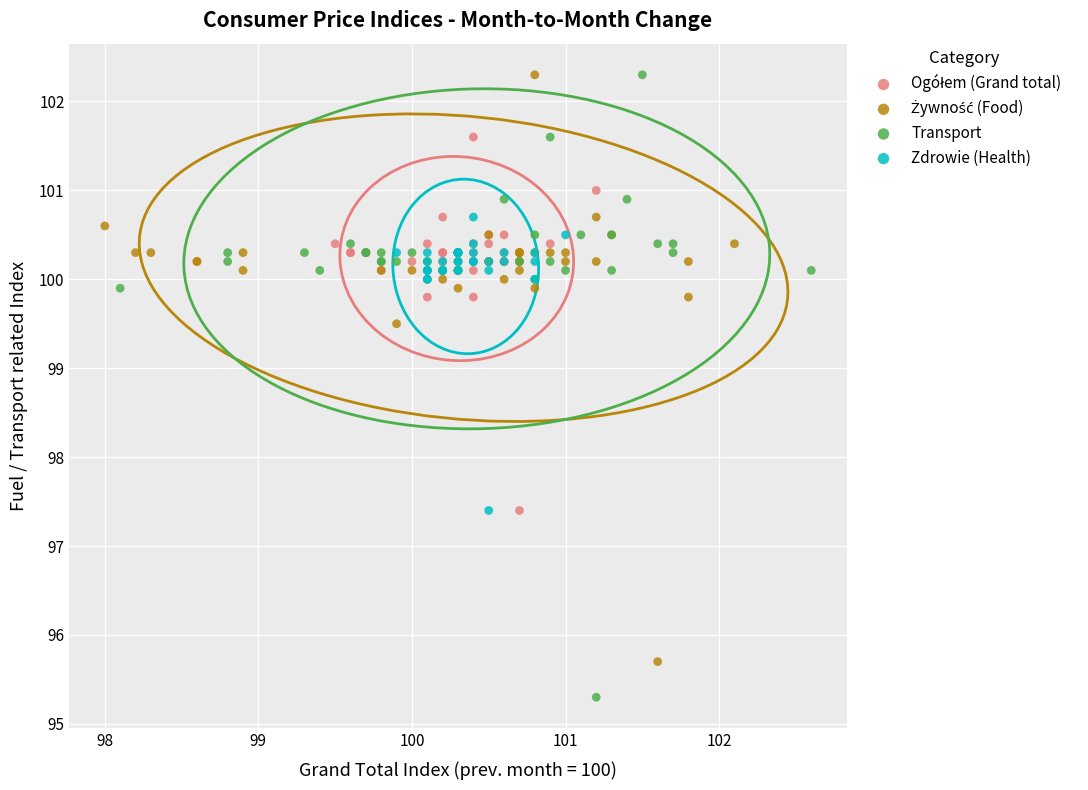

Which series has the largest Y range (max minus min)?

Transport